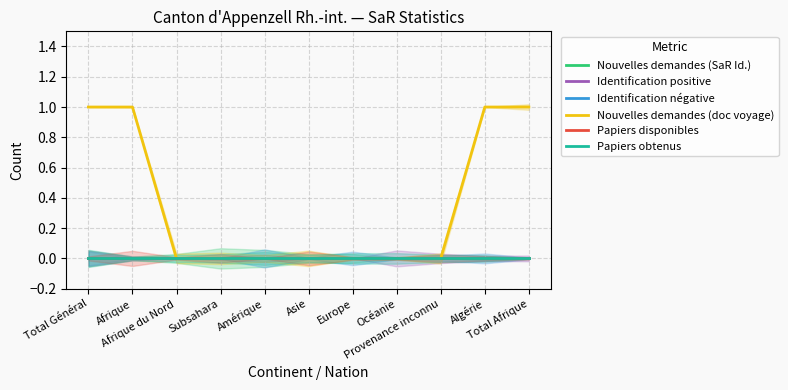

Which has a higher value, Océanie or Subsahara?

Océanie